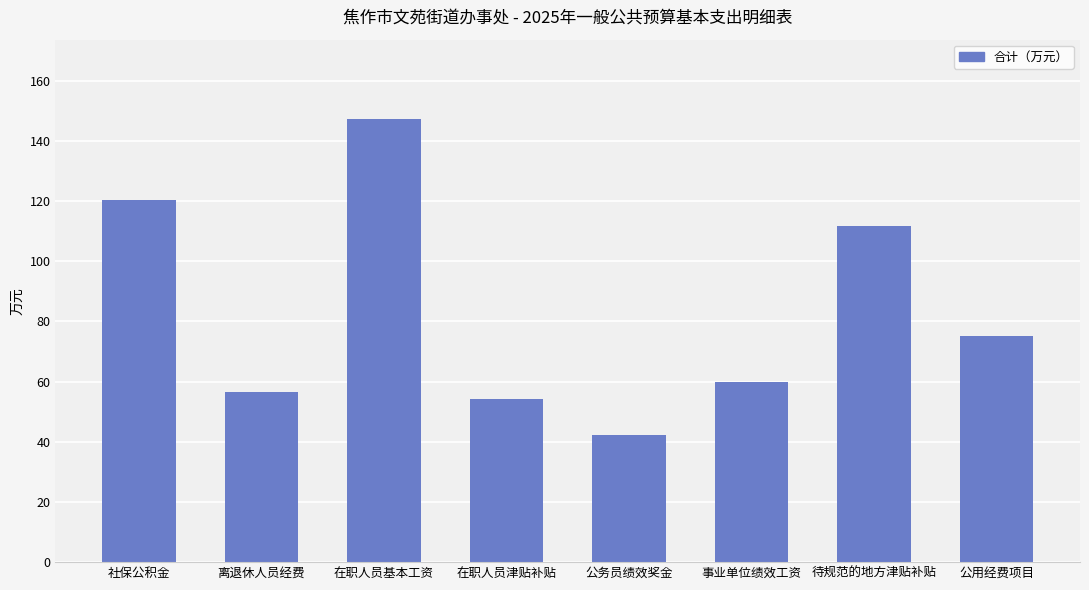

Between 事业单位绩效工资 and 离退休人员经费, which is larger?

事业单位绩效工资